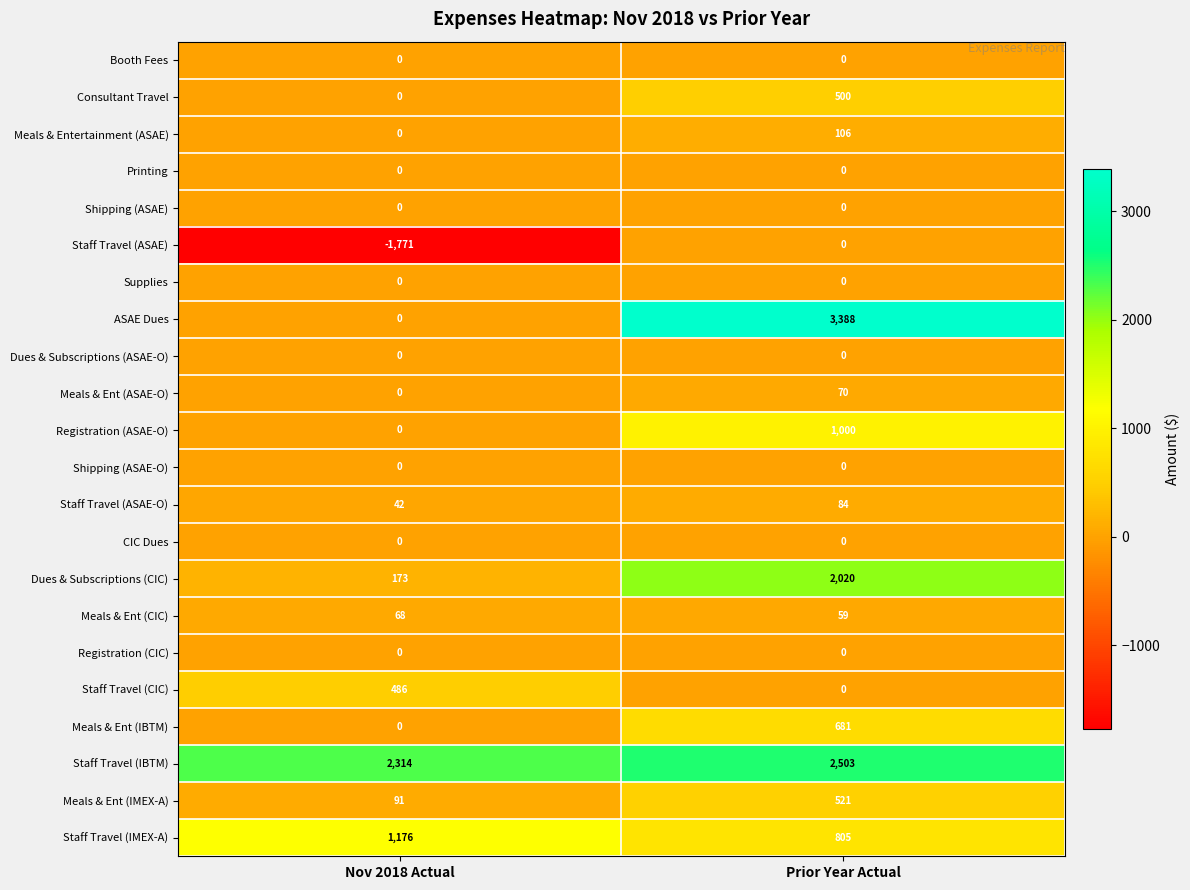

Which category has the highest value across all series?

Prior Year Actual